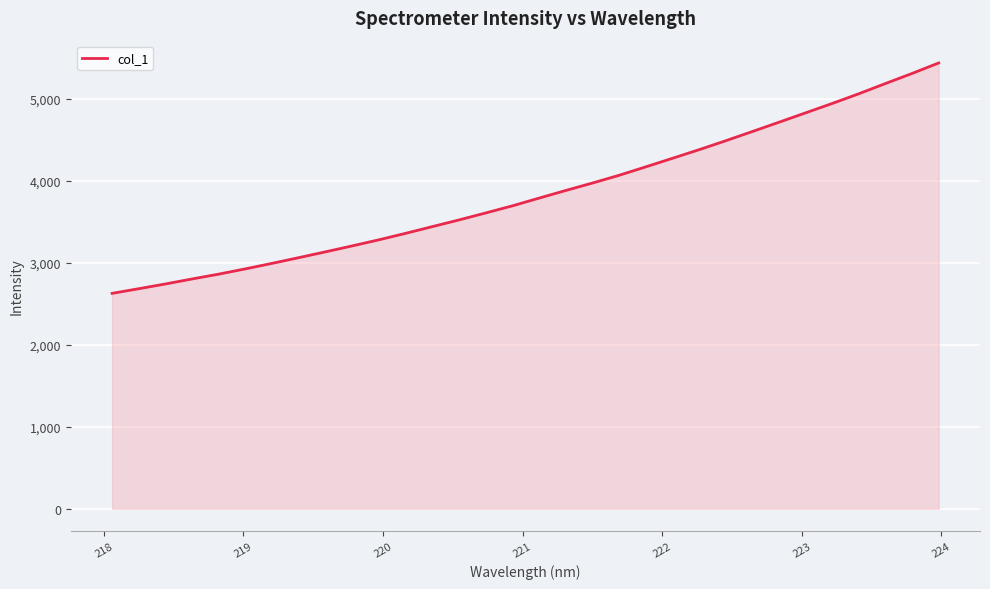

What is the smallest value displayed?

2625.5